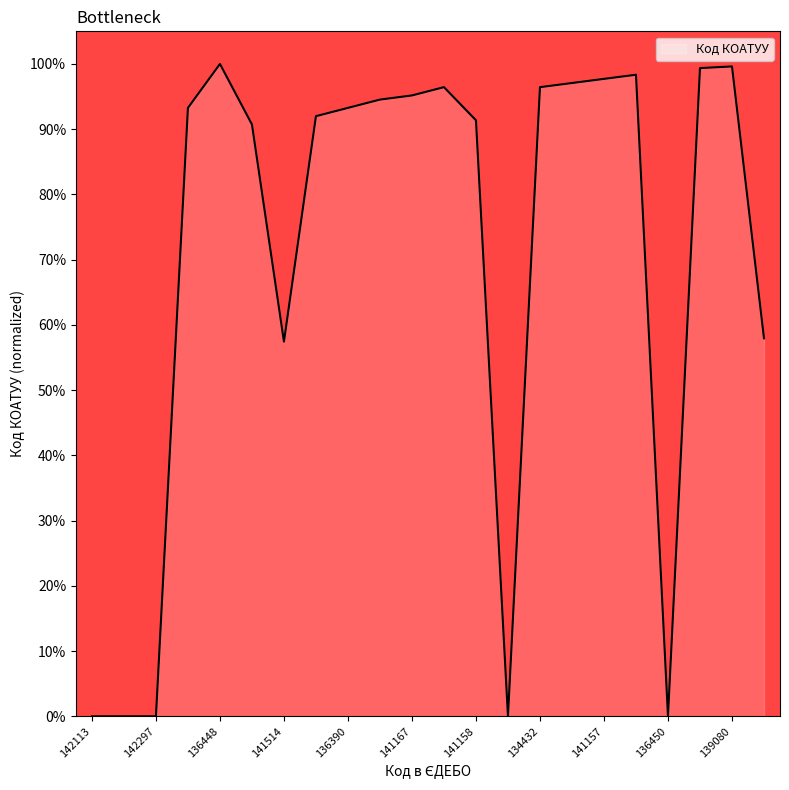

What is the difference between the maximum and minimum values?

100.0